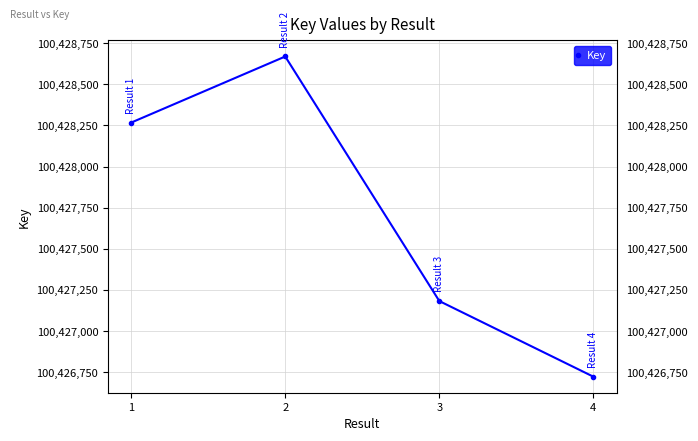

What is the maximum value shown in the chart?

100428669